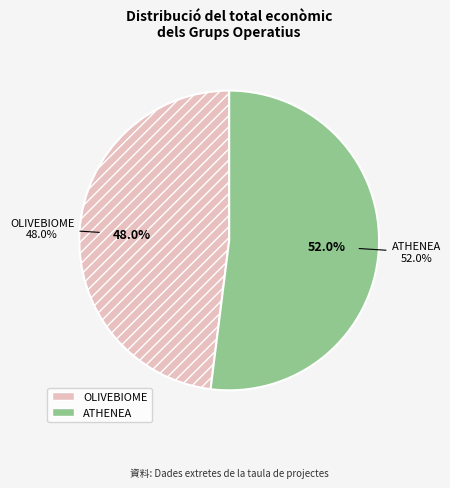

True or false: ATHENEA accounts for 52% of the total.

True